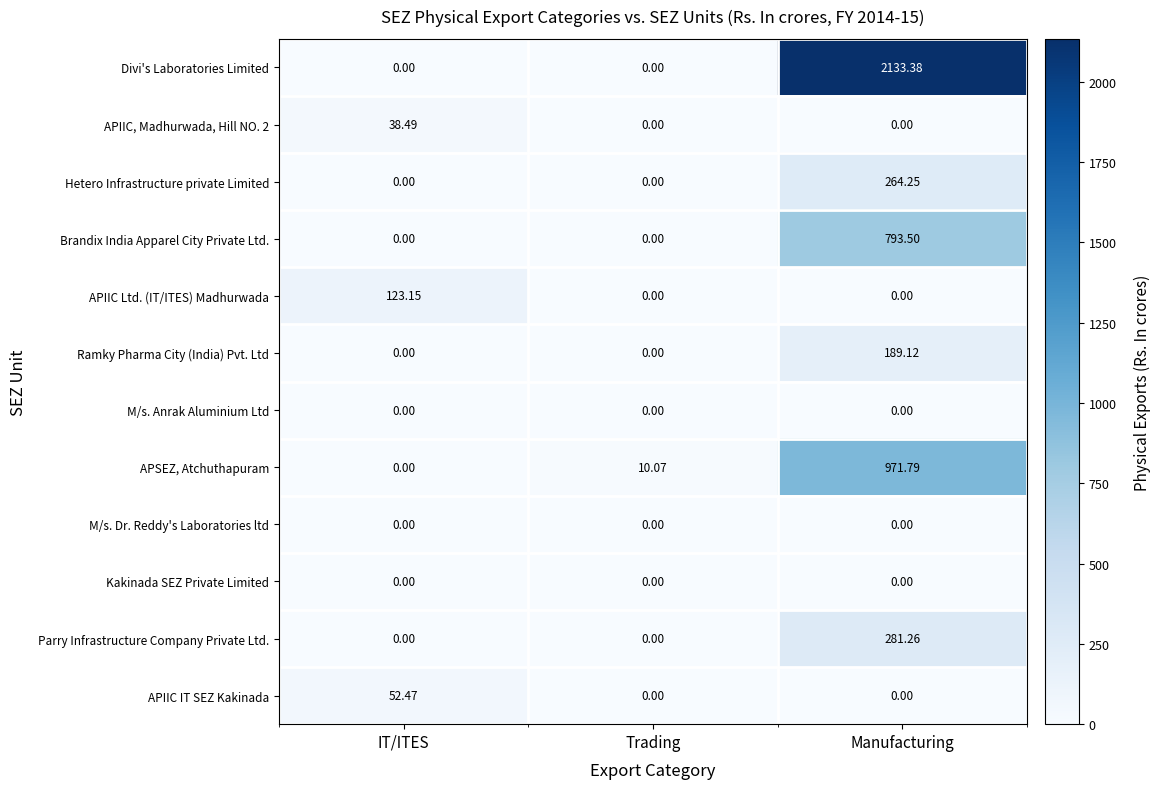

Which category has the highest value in the Parry Infrastructure Company Private Ltd. series?

Manufacturing